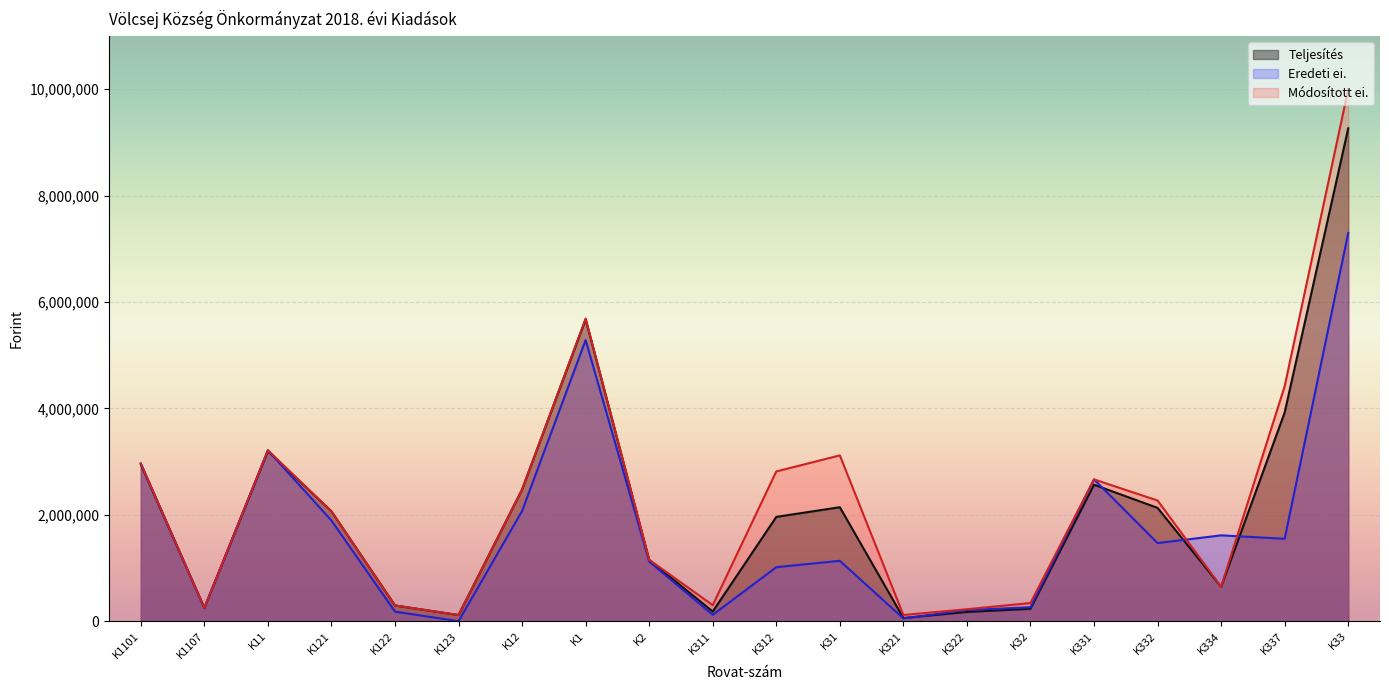

The value of Eredeti ei. at K11 is 3213000. True or false?

True